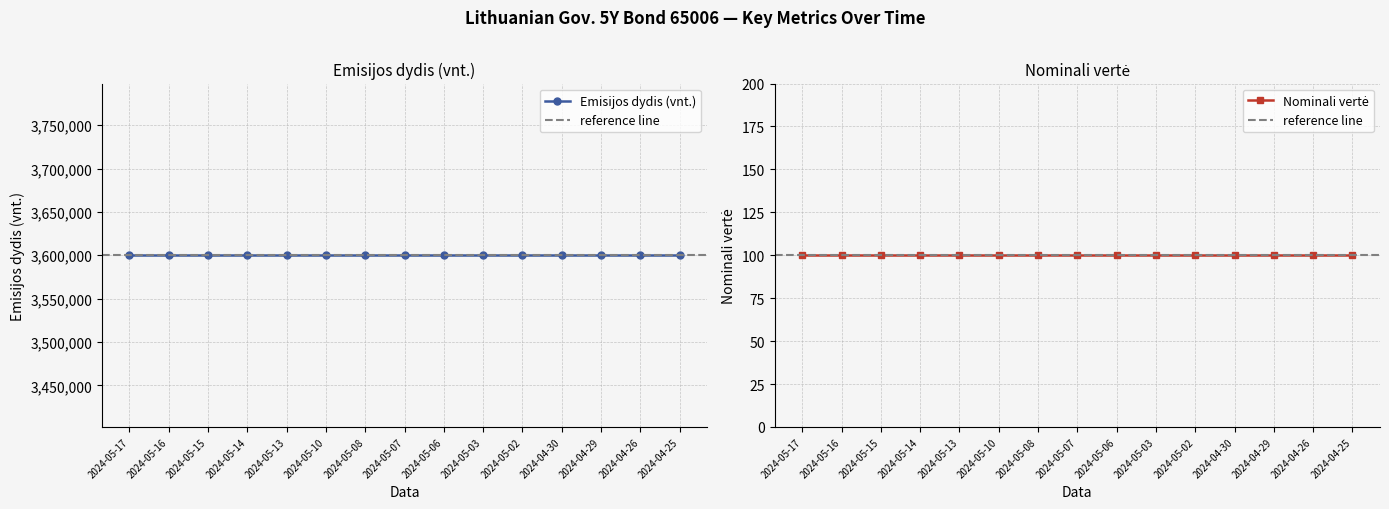

True or false: Nominali vertė and Emisijos dydis (vnt.) intersect in this chart.

False